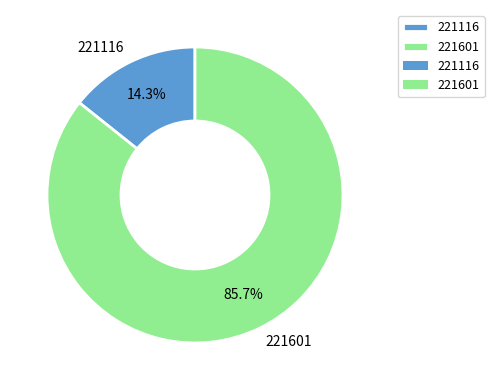

True or false: 221116 accounts for 14% of the total.

True